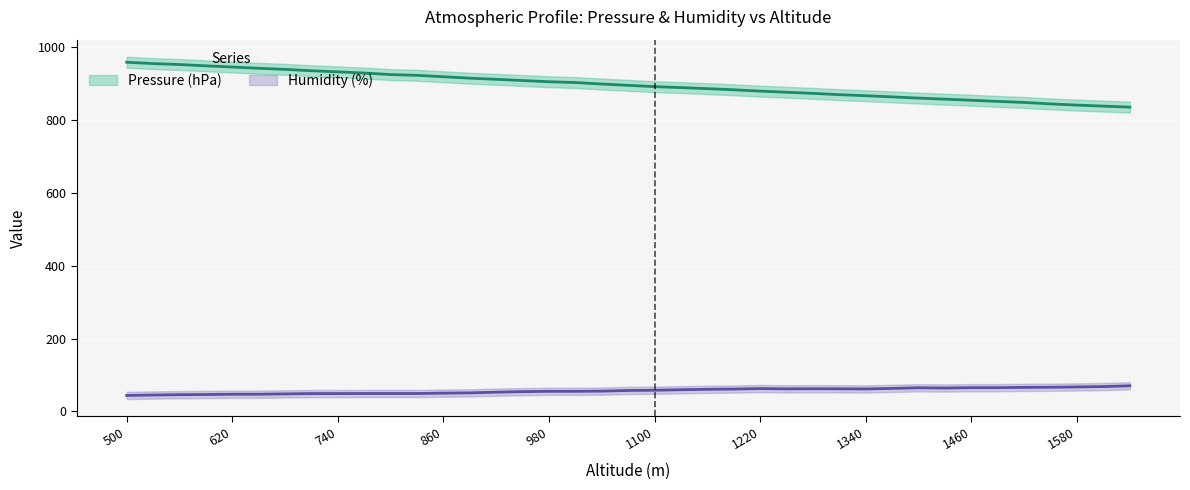

What is the value of the Humidity (%) point at the 6th from the left?

47.0